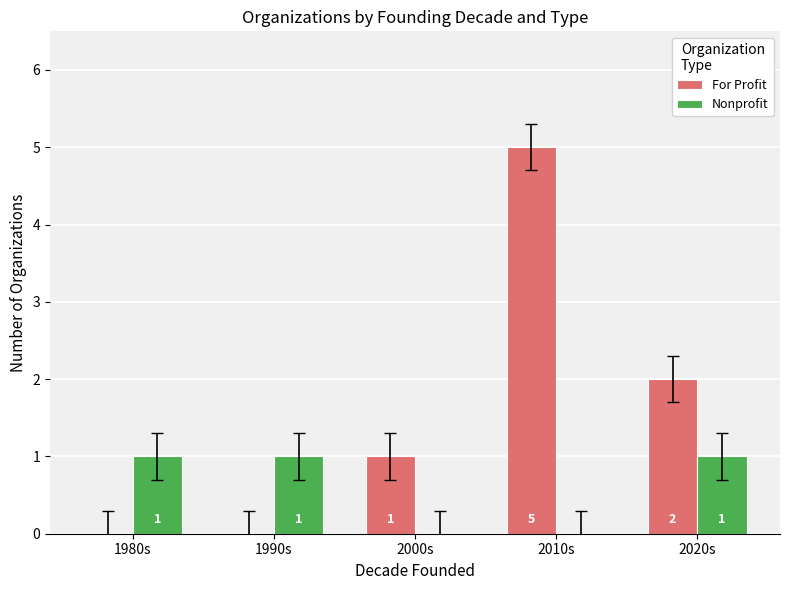

The For Profit series shows 2 at 2020s. True or false?

True